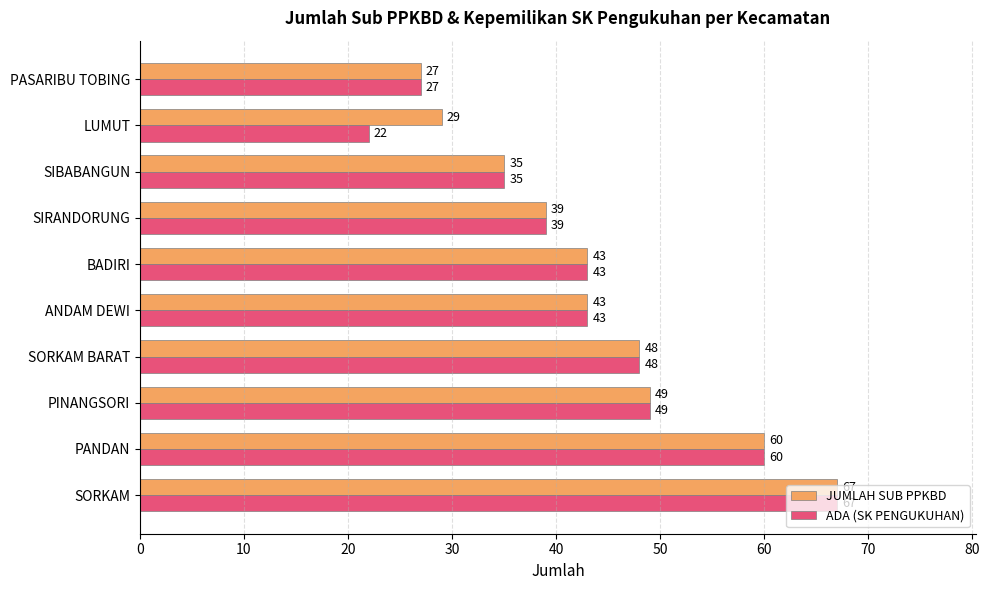

How many data points does each series have?

10